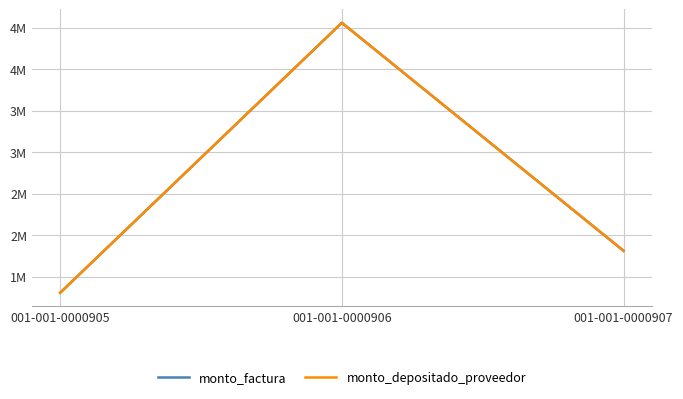

At 001-001-0000907, list the series in order from smallest to largest.

monto_factura, monto_depositado_proveedor